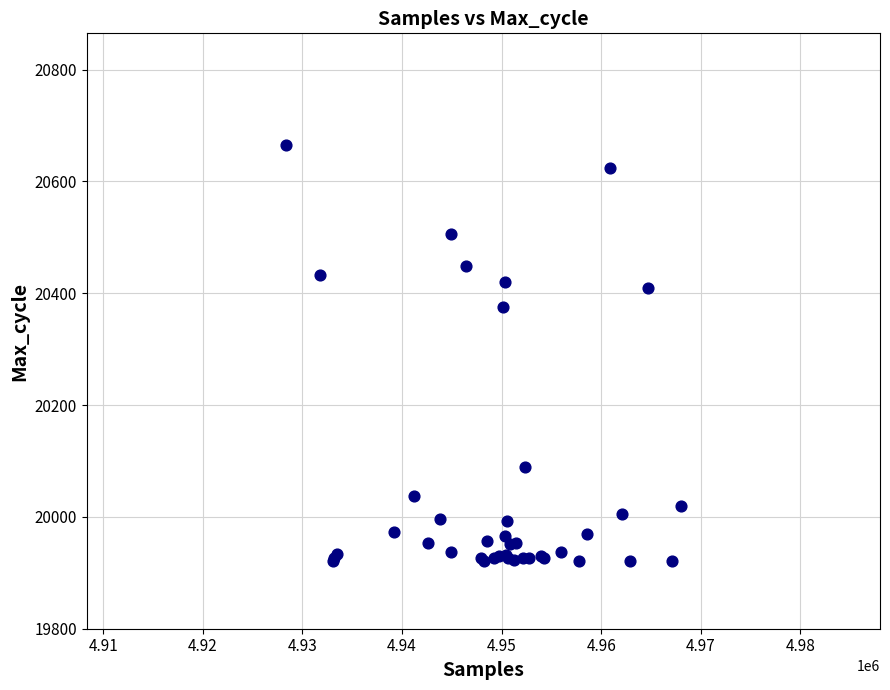

What Y value in the scatter plot is closest to 20293?

20375